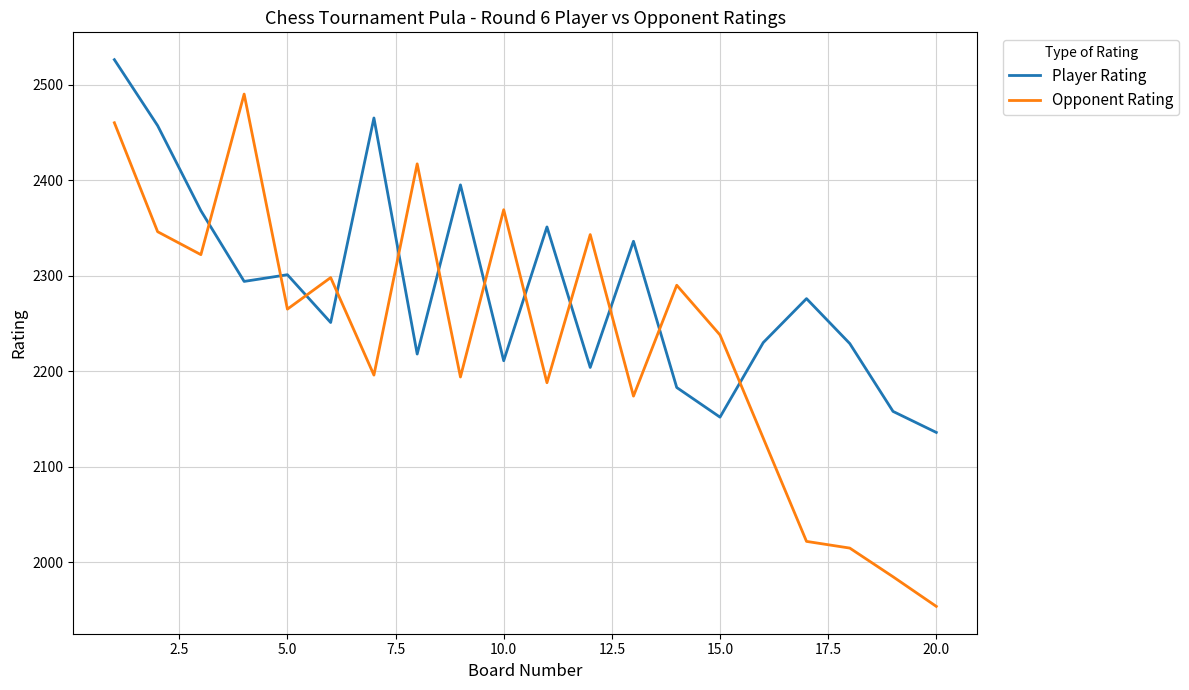

Which series has the widest spread of values?

Opponent Rating